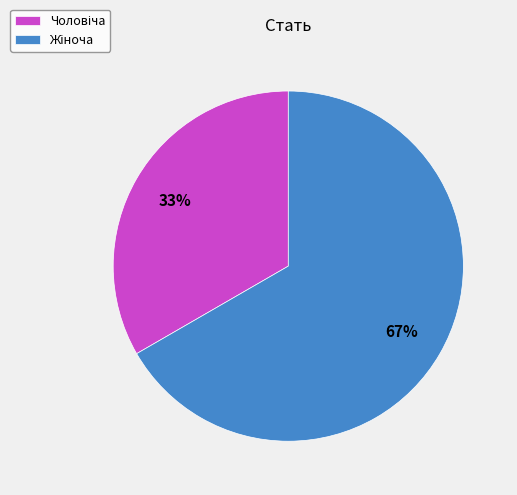

To the nearest percent, what is the average slice percentage?

50%